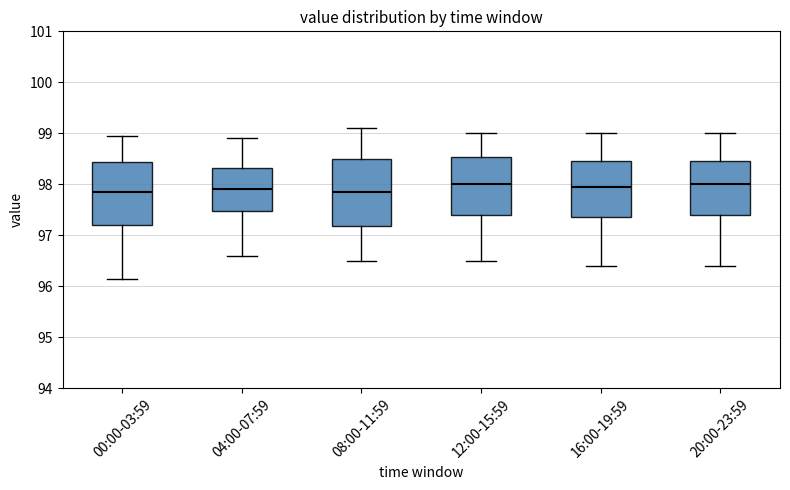

Reading left to right, transcribe this box plot: for each box, give where its median line is, the range the box spans, and where its two whiskers end, as read against the y-axis. The values are not printed on the chart, so give them approximately, as read against the axis.

00:00-03:59: median 97.9, box 97.2 to 98.4, whiskers 96.1 to 98.9
04:00-07:59: median 97.9, box 97.5 to 98.3, whiskers 96.6 to 98.9
08:00-11:59: median 97.9, box 97.2 to 98.5, whiskers 96.5 to 99.1
12:00-15:59: median 98.0, box 97.4 to 98.5, whiskers 96.5 to 99.0
16:00-19:59: median 98.0, box 97.4 to 98.5, whiskers 96.4 to 99.0
20:00-23:59: median 98.0, box 97.4 to 98.5, whiskers 96.4 to 99.0